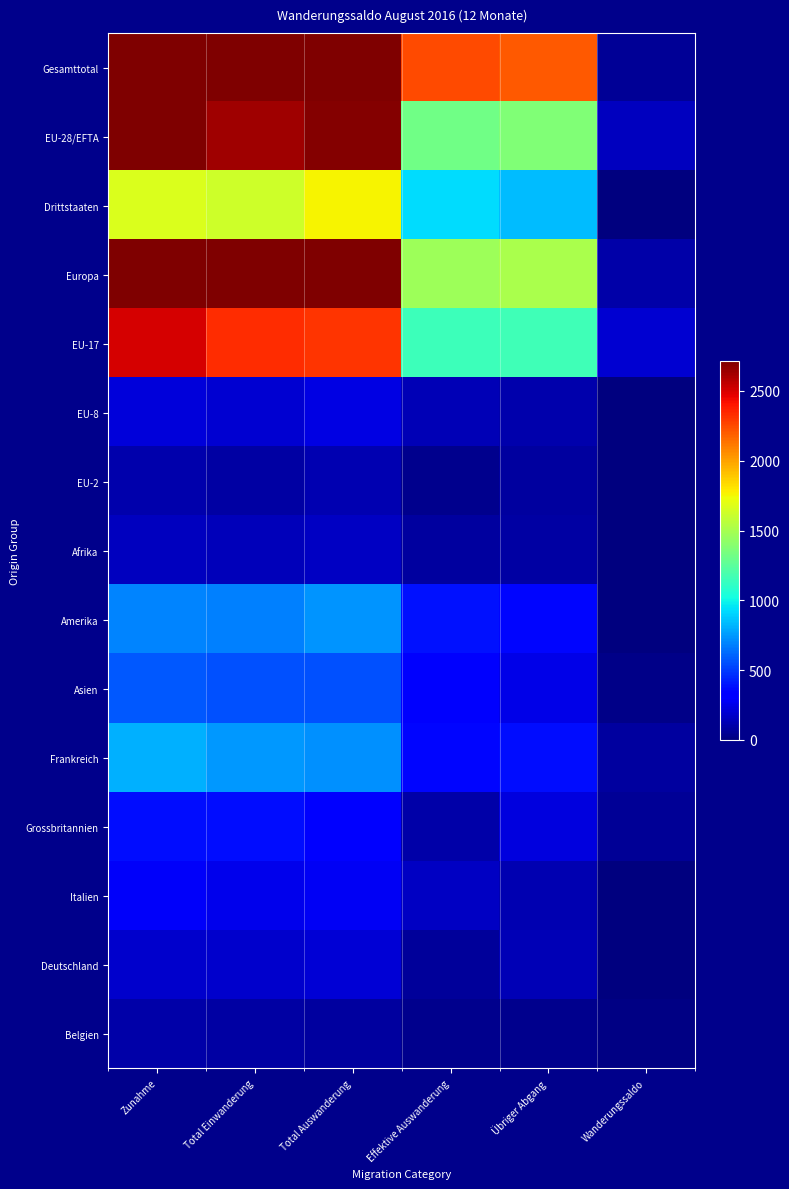

Which series has the largest range (max minus min)?

Gesamttotal